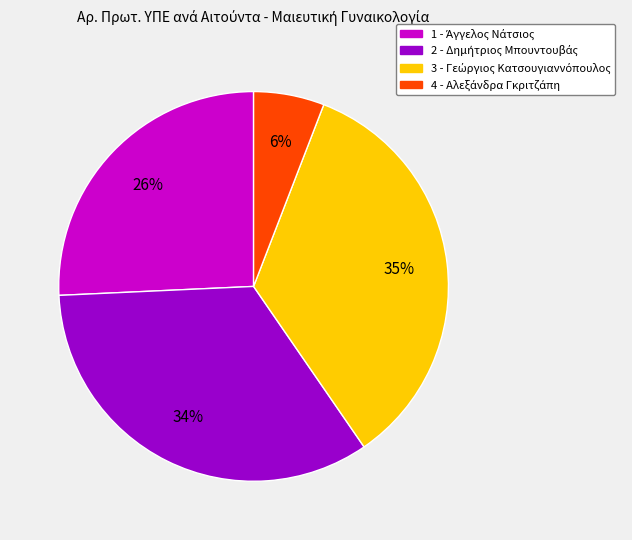

To the nearest percent, what is the difference between the largest and smallest slice percentages?

29%